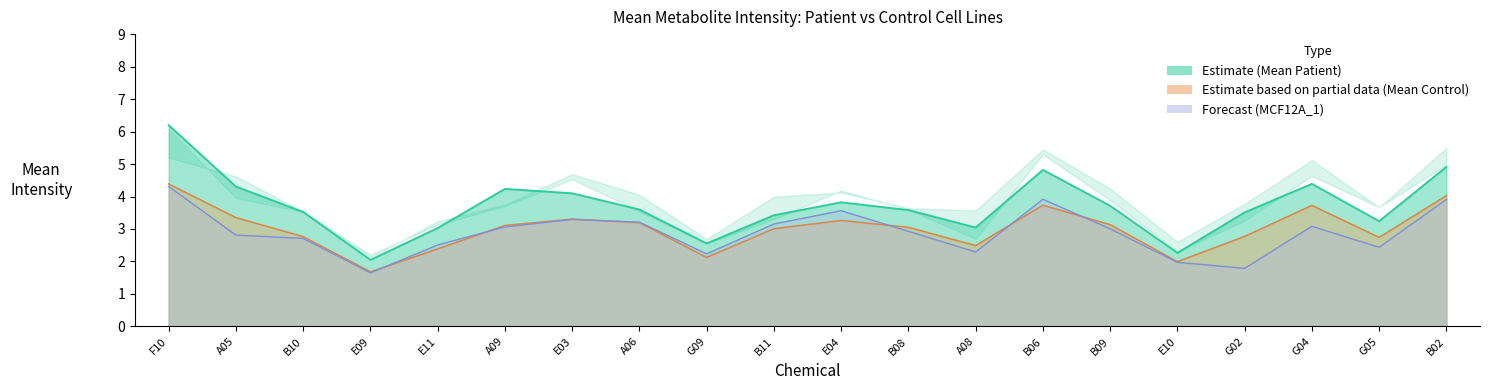

At which category does the chart reach its minimum across all series?

E09